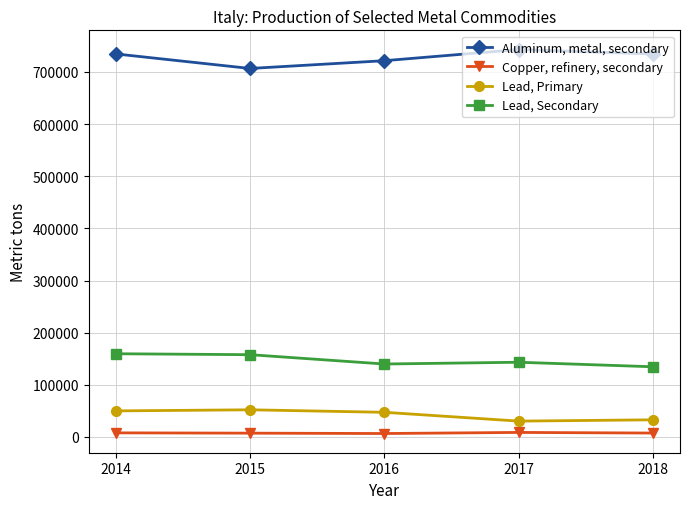

Is this an area chart (filled region under the line)?

No